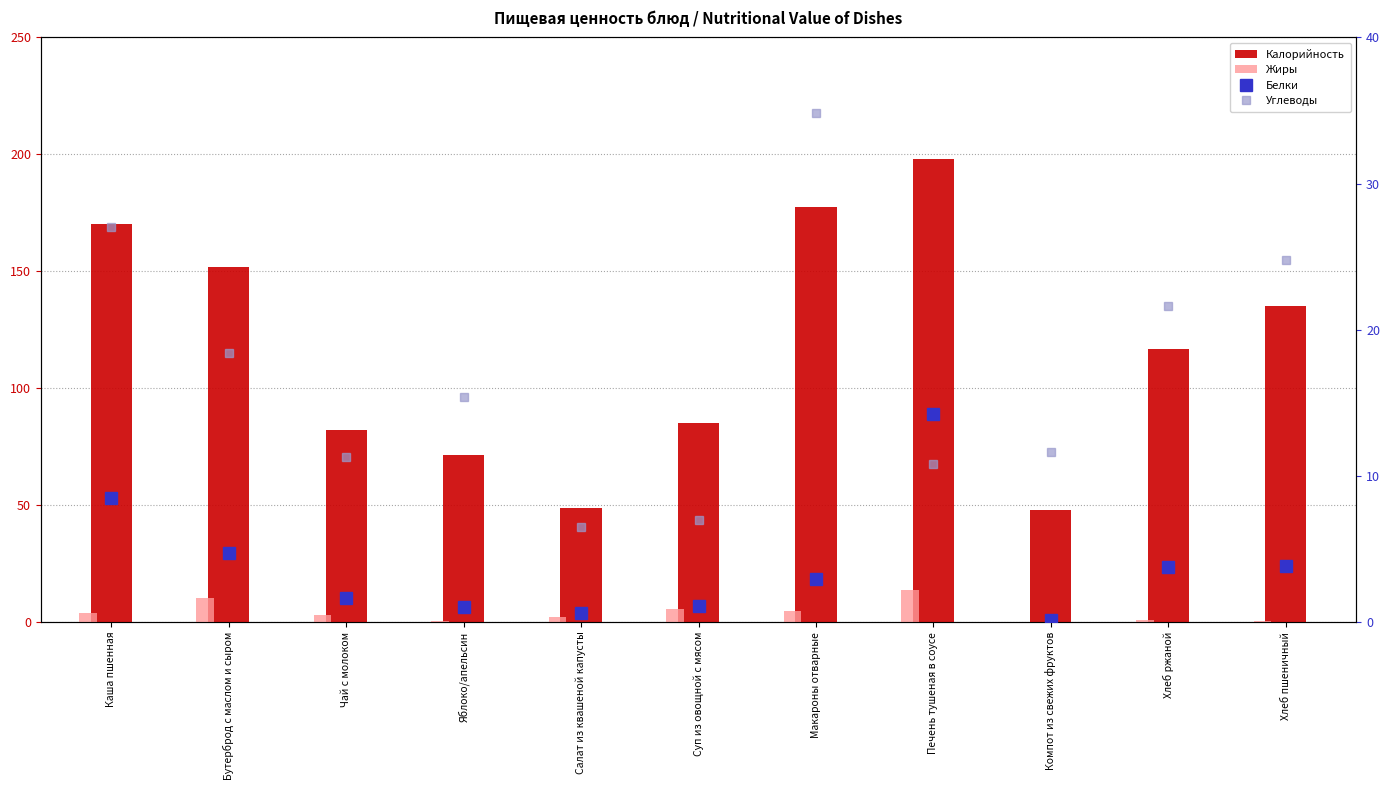

What is the lowest value of the Калорийность series?

47.9